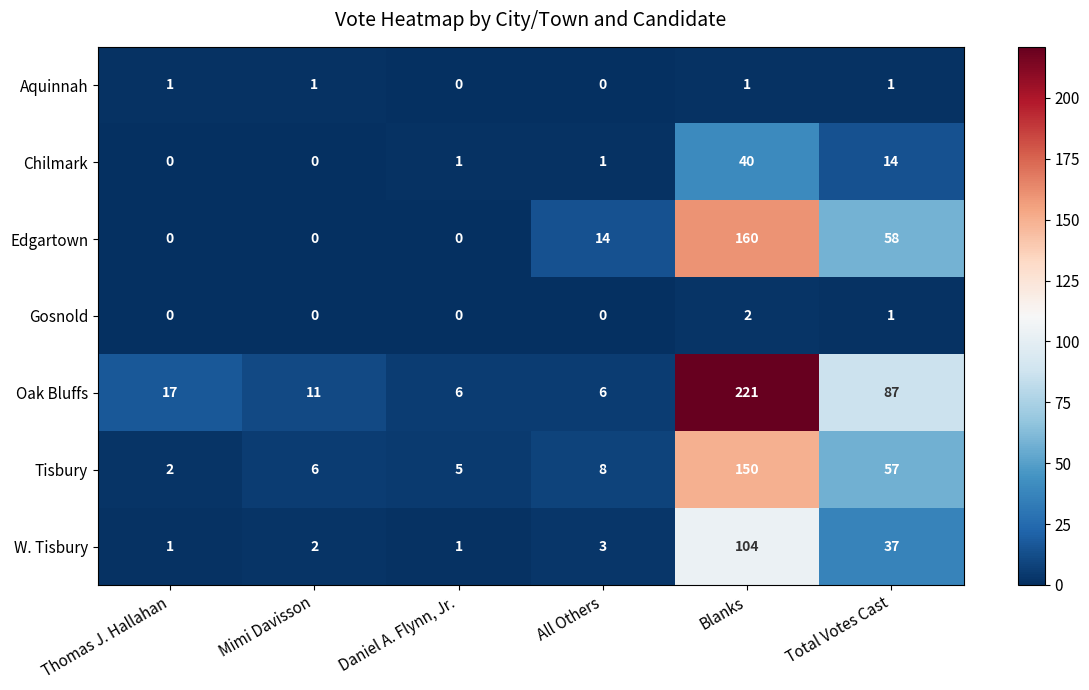

What is the greatest value displayed?

221